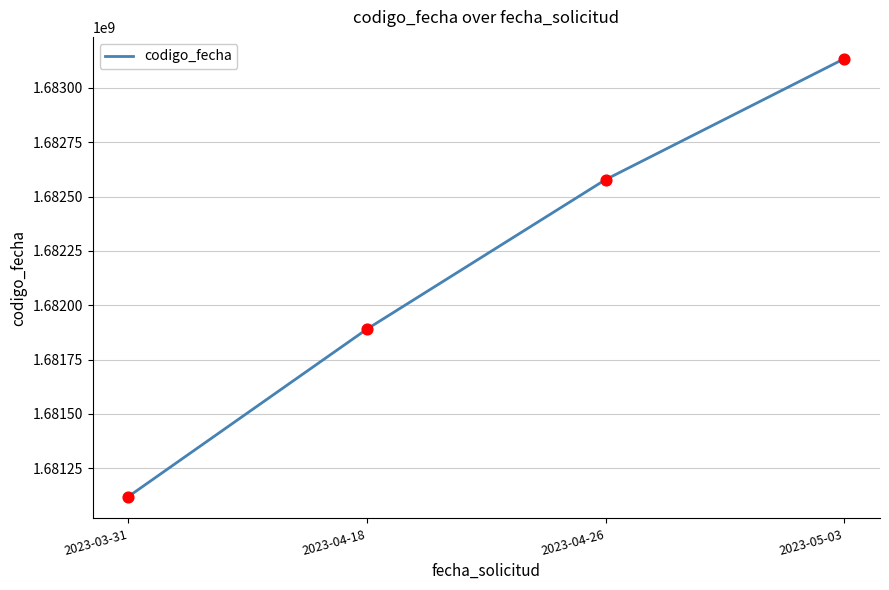

Between 2023-04-26 and 2023-05-03, which is larger?

2023-05-03